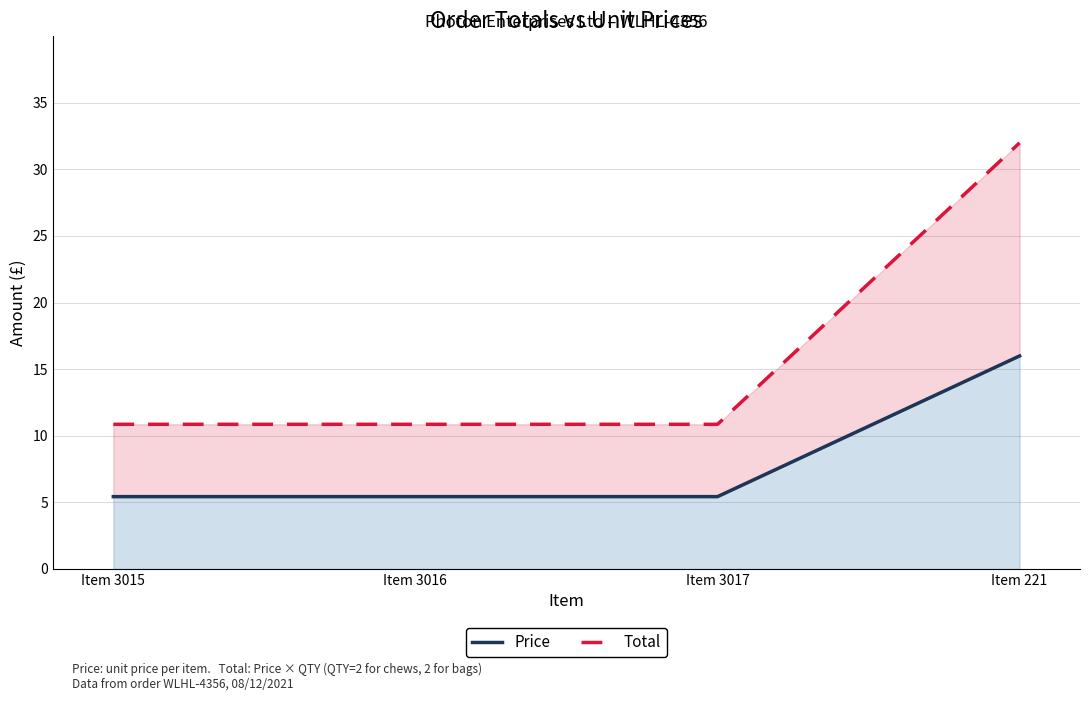

True or false: Total and Price cross at least once.

False